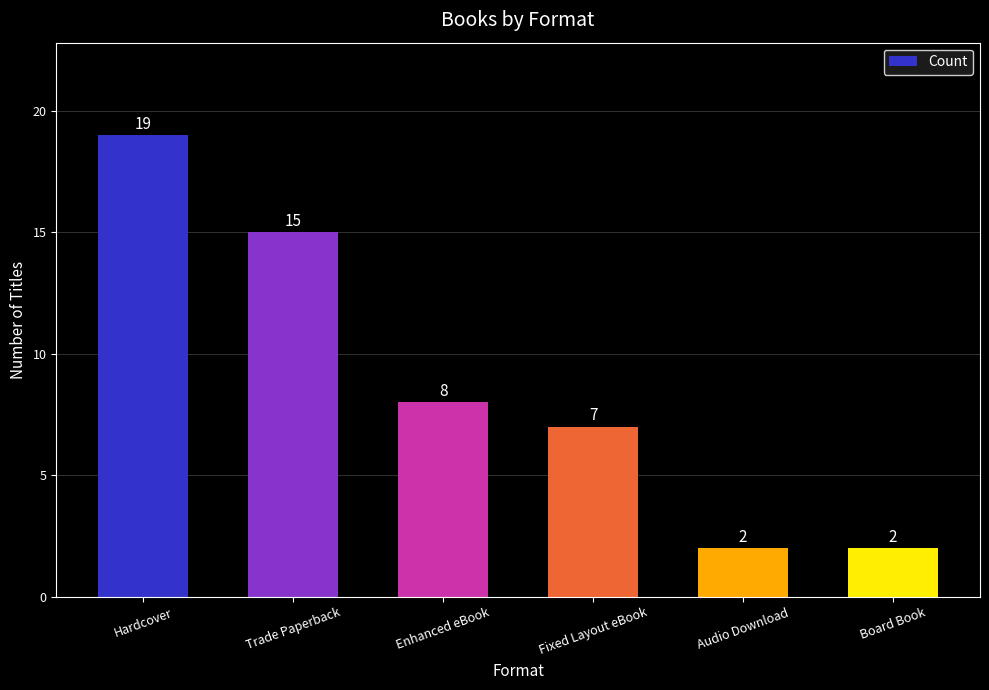

Which label corresponds to the largest value in the chart?

Hardcover